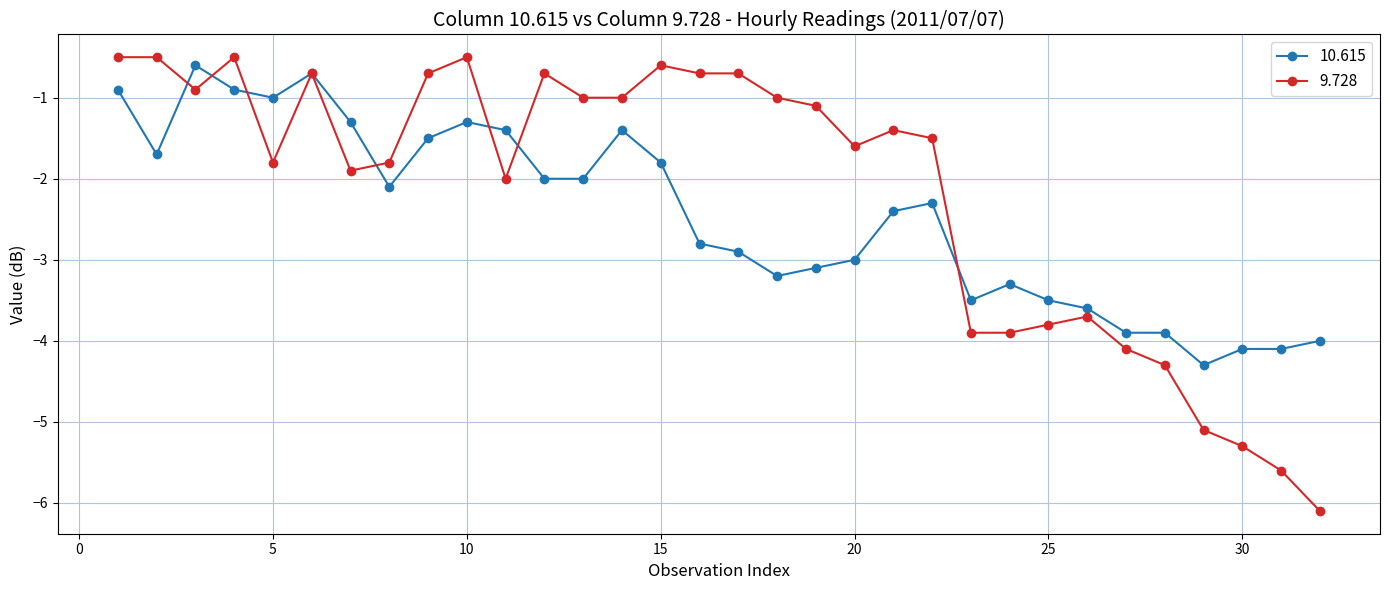

Which series has the largest total across all categories?

9.728